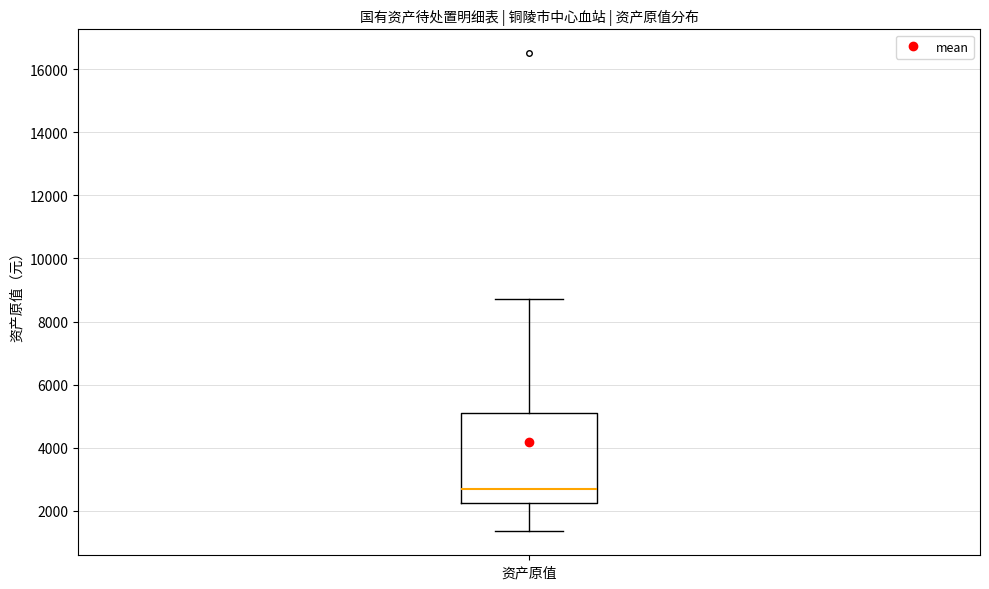

Where is the lower edge of the box for 资产原值 on the y-axis? The values are not printed on the chart, so give them approximately, as read against the axis.

2200